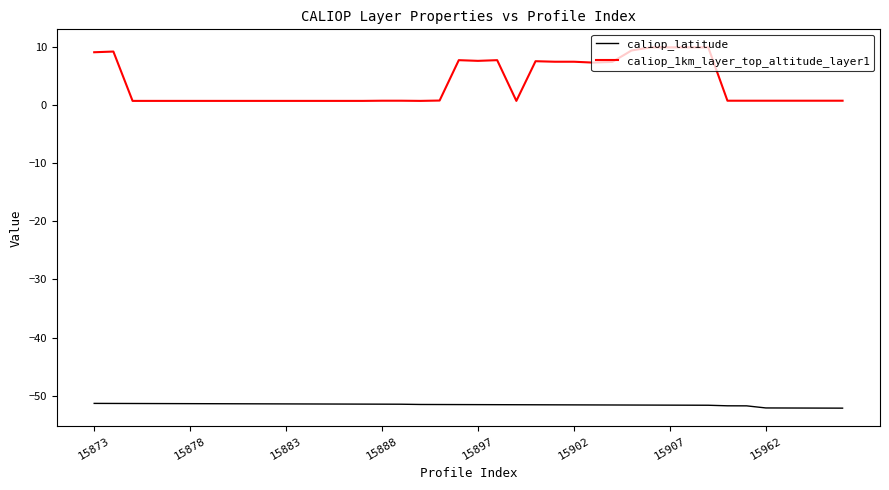

Rank the series by their maximum value, from highest to lowest.

caliop_1km_layer_top_altitude_layer1, caliop_latitude